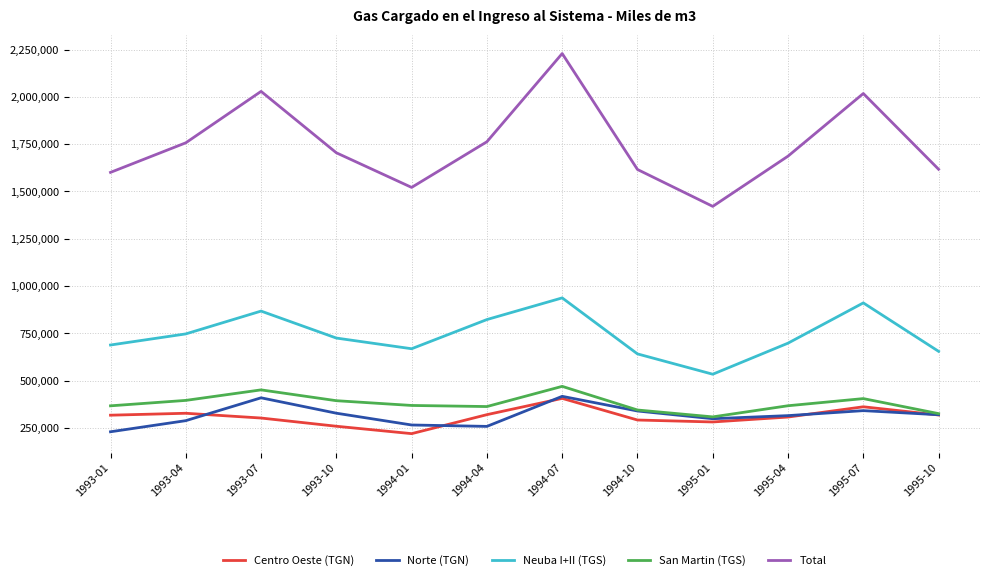

Does the chart display data point markers on the line(s)?

No